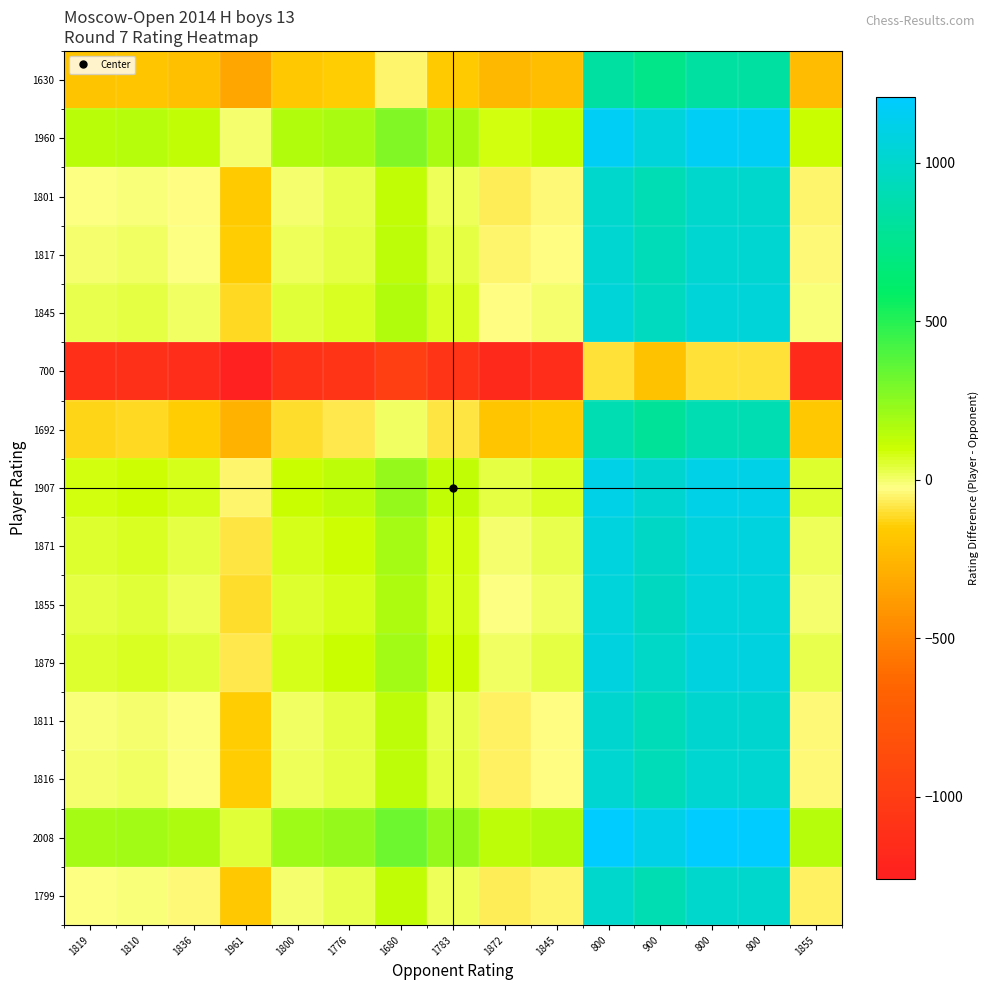

What is the spread (max minus min) of values at 1776?

1308